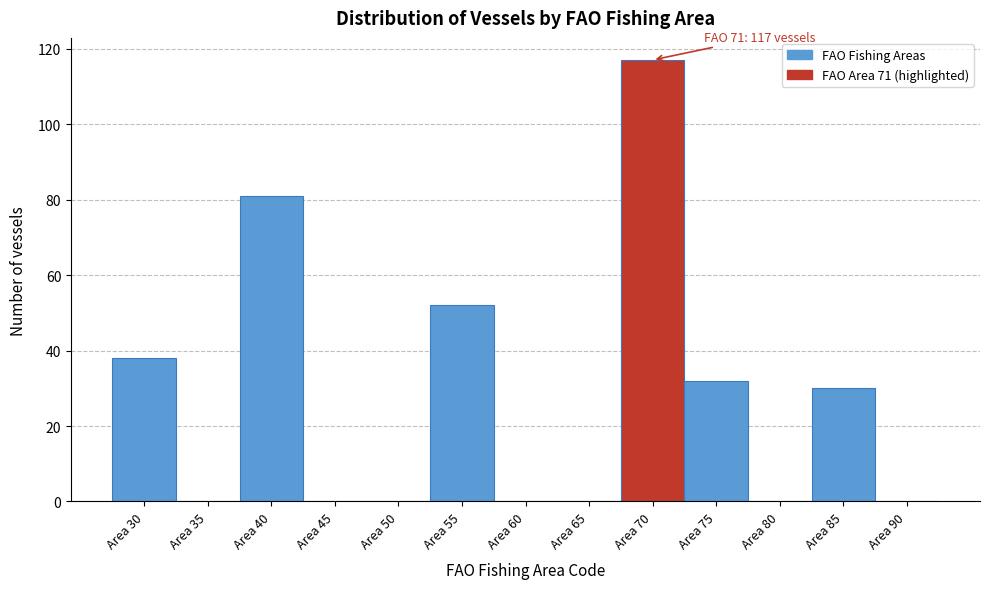

Reading left to right, what are all the values shown in this chart?

Area 30=38	Area 35=0	Area 40=81	Area 45=0	Area 50=0	Area 55=52	Area 60=0	Area 65=0	Area 70=117	Area 75=32	Area 80=0	Area 85=30	Area 90=0